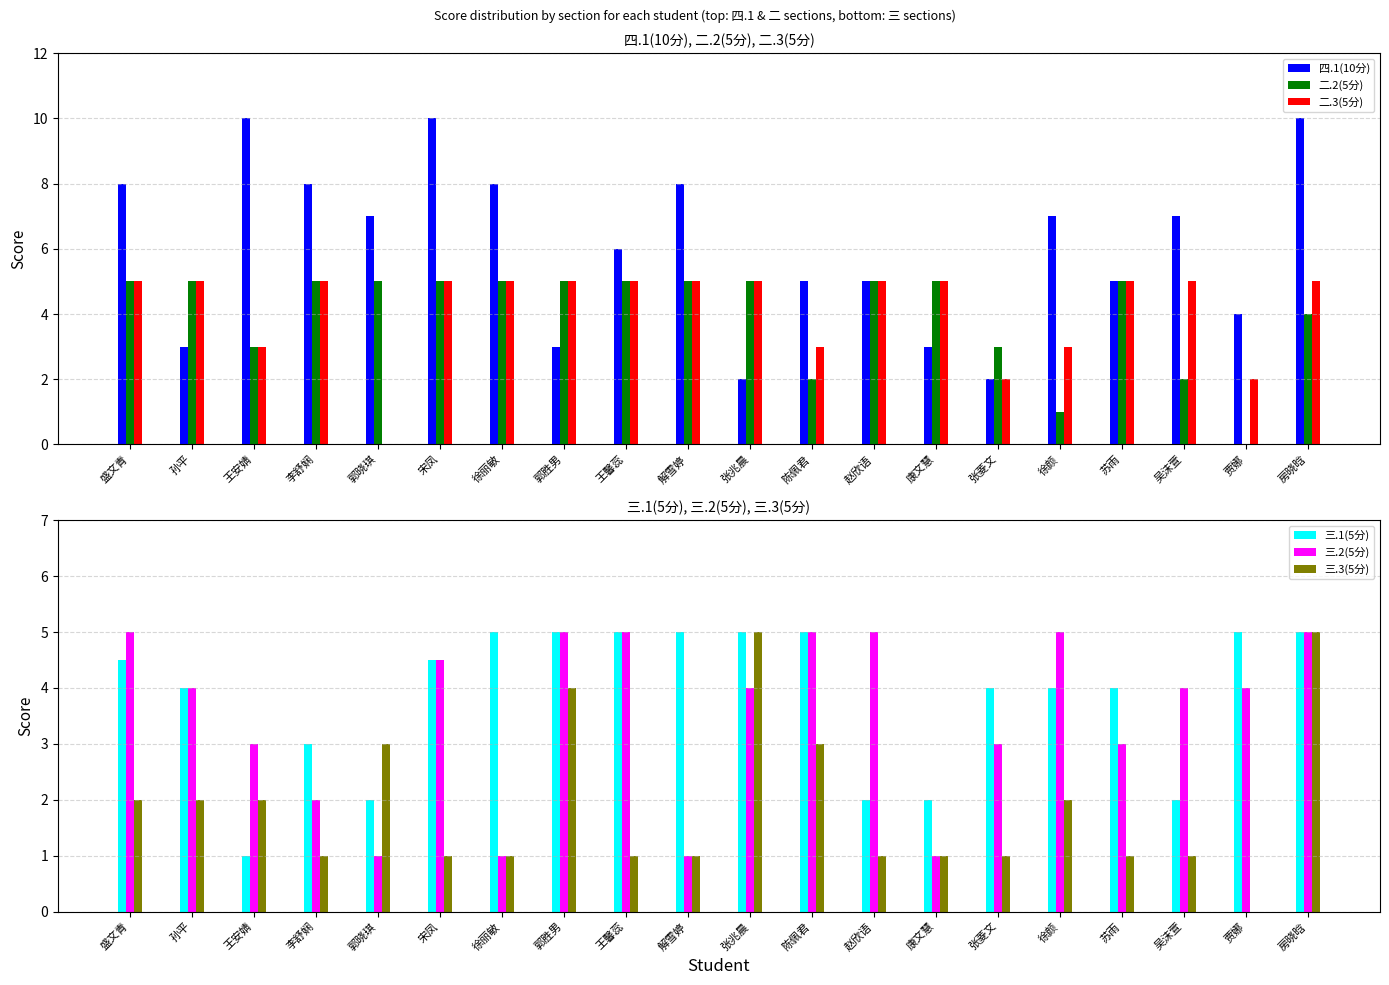

What is the difference between the maximum and minimum values in the 二.2(5分) series?

5.0